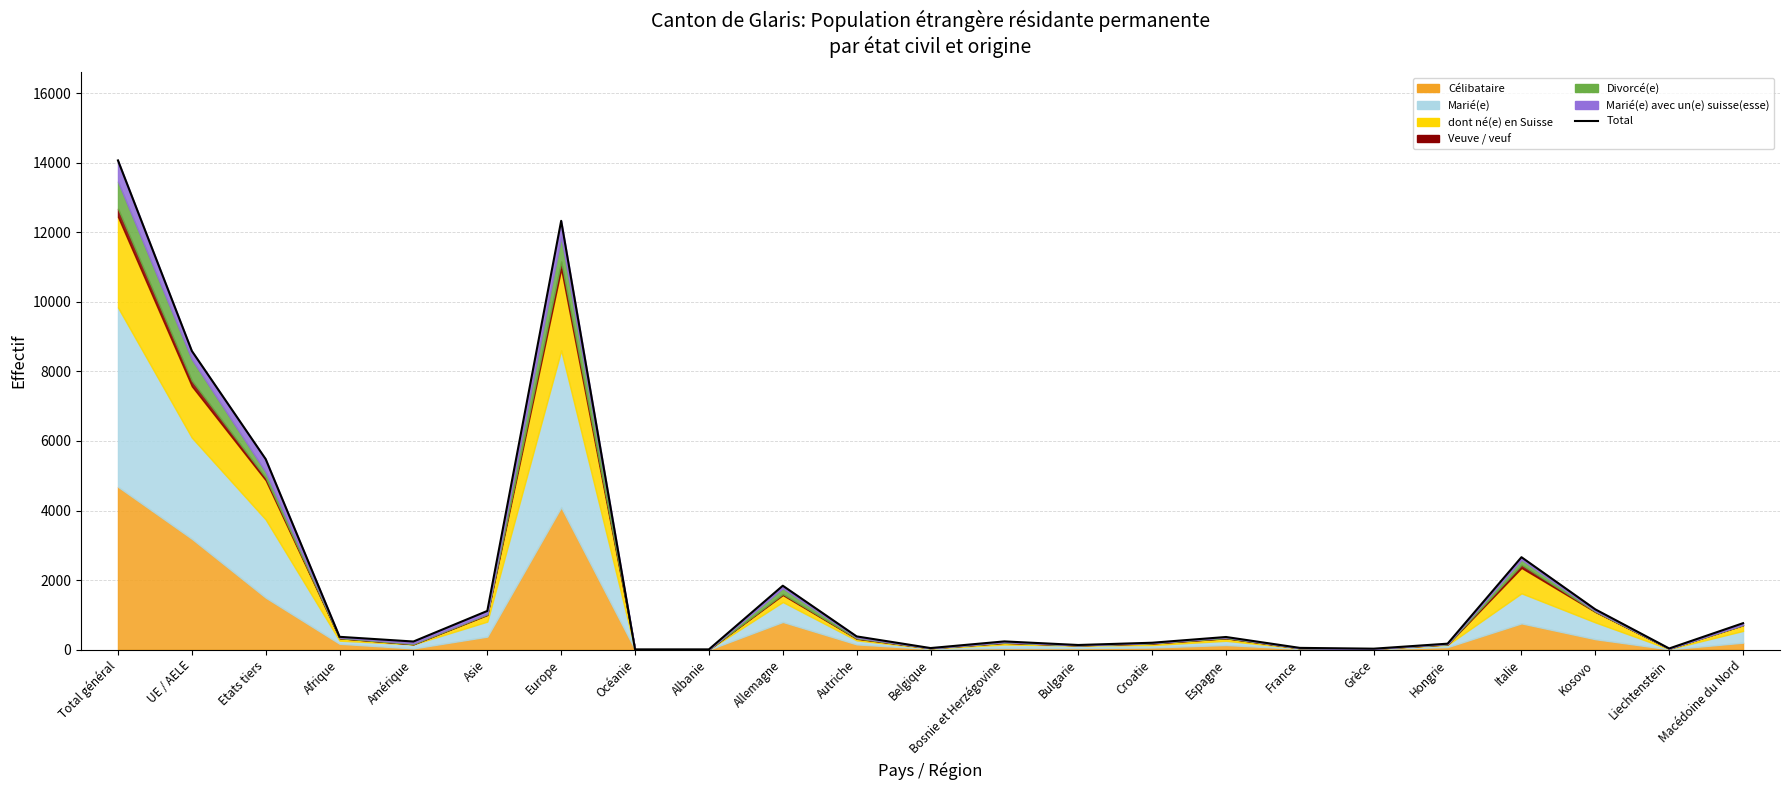

Reading right to left, what are all the values shown in this chart?

Macédoine du Nord=762	Liechtenstein=35	Kosovo=1159	Italie=2659	Hongrie=173	Grèce=29	France=52	Espagne=365	Croatie=200	Bulgarie=135	Bosnie et Herzégovine=238	Belgique=47	Autriche=382	Allemagne=1839	Albanie=9	Océanie=9	Europe=12329	Asie=1114	Amérique=235	Afrique=370	Etats tiers=5478	UE / AELE=8588	Total général=14066